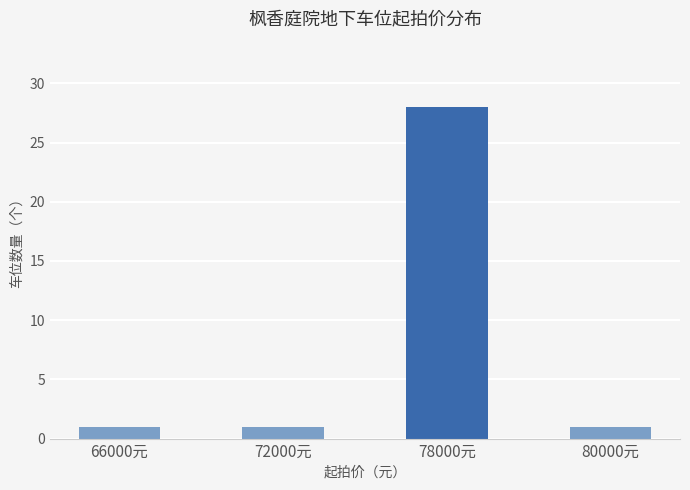

Reading left to right, what are all the values shown in this chart?

66000元=1	72000元=1	78000元=28	80000元=1